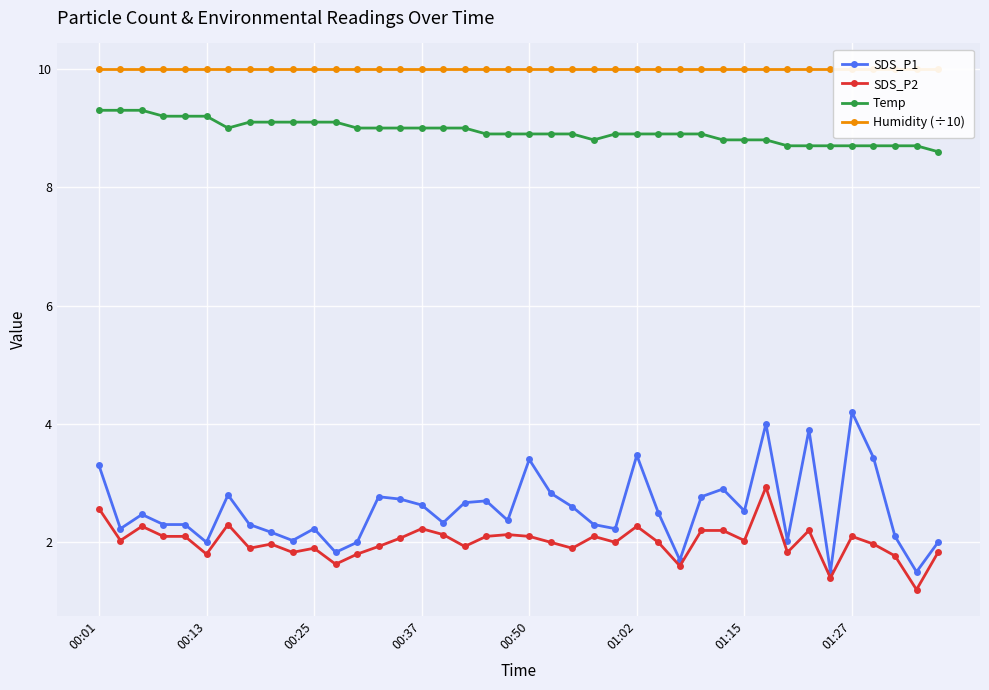

Reading right to left, transcribe all the data shown in this chart.

SDS_P1: 2.0	1.5	2.1	3.4	4.2	1.5	3.9	2.0	4.0	2.5	2.9	2.8	1.7	2.5	3.5	2.2	2.3	2.6	2.8	3.4	2.4	2.7	2.7	2.3	2.6	2.7	2.8	2.0	1.8	2.2	2.0	2.2	2.3	2.8	2.0	2.3	2.3	2.5	2.2	3.3
SDS_P2: 1.8	1.2	1.8	2.0	2.1	1.4	2.2	1.8	2.9	2.0	2.2	2.2	1.6	2.0	2.3	2.0	2.1	1.9	2.0	2.1	2.1	2.1	1.9	2.1	2.2	2.1	1.9	1.8	1.6	1.9	1.8	2.0	1.9	2.3	1.8	2.1	2.1	2.3	2.0	2.6
Temp: 8.6	8.7	8.7	8.7	8.7	8.7	8.7	8.7	8.8	8.8	8.8	8.9	8.9	8.9	8.9	8.9	8.8	8.9	8.9	8.9	8.9	8.9	9.0	9.0	9.0	9.0	9.0	9.0	9.1	9.1	9.1	9.1	9.1	9.0	9.2	9.2	9.2	9.3	9.3	9.3
Humidity (÷10): 10.0	10.0	10.0	10.0	10.0	10.0	10.0	10.0	10.0	10.0	10.0	10.0	10.0	10.0	10.0	10.0	10.0	10.0	10.0	10.0	10.0	10.0	10.0	10.0	10.0	10.0	10.0	10.0	10.0	10.0	10.0	10.0	10.0	10.0	10.0	10.0	10.0	10.0	10.0	10.0